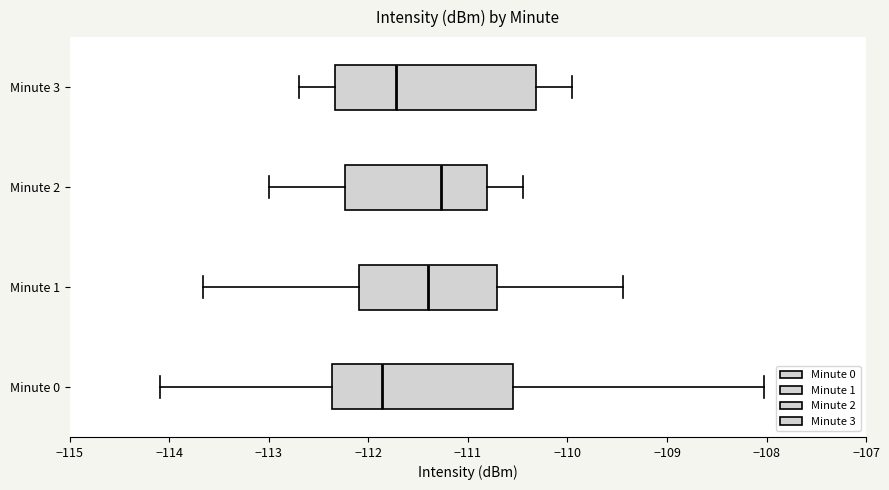

Which box is the widest, from its left edge to its right edge?

Minute 3